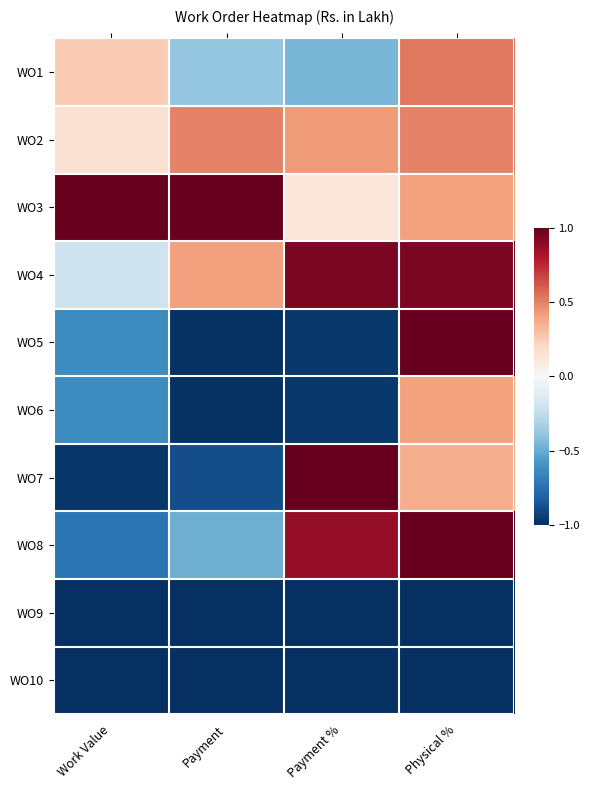

Count the number of categories in the chart.

4